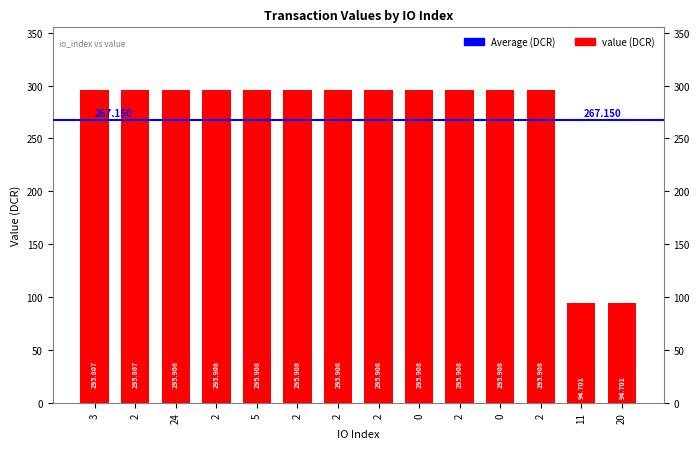

Are the bars horizontal?

No